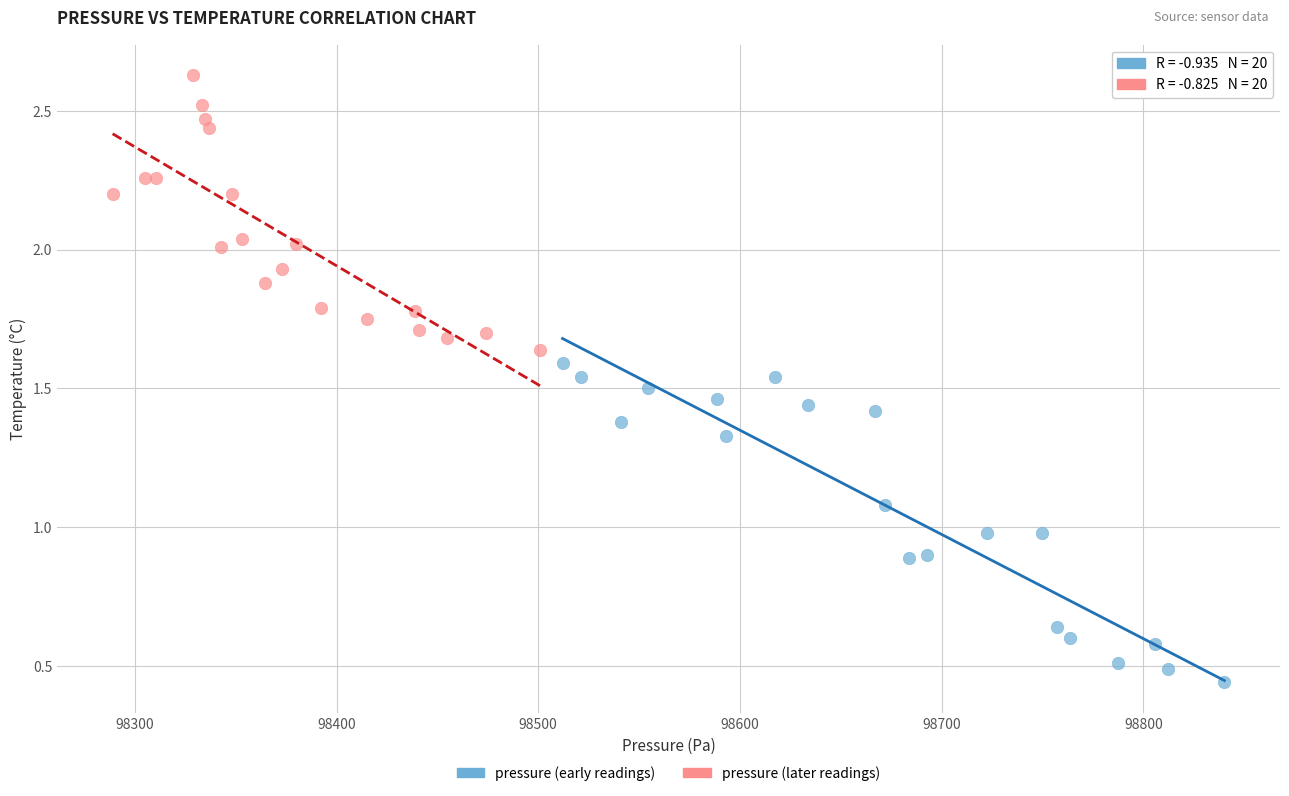

Which series has the largest Y range (max minus min)?

pressure (early readings)